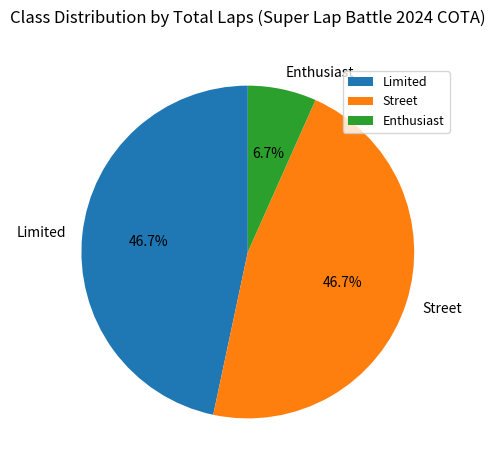

What is the smallest slice in the pie chart?

Enthusiast